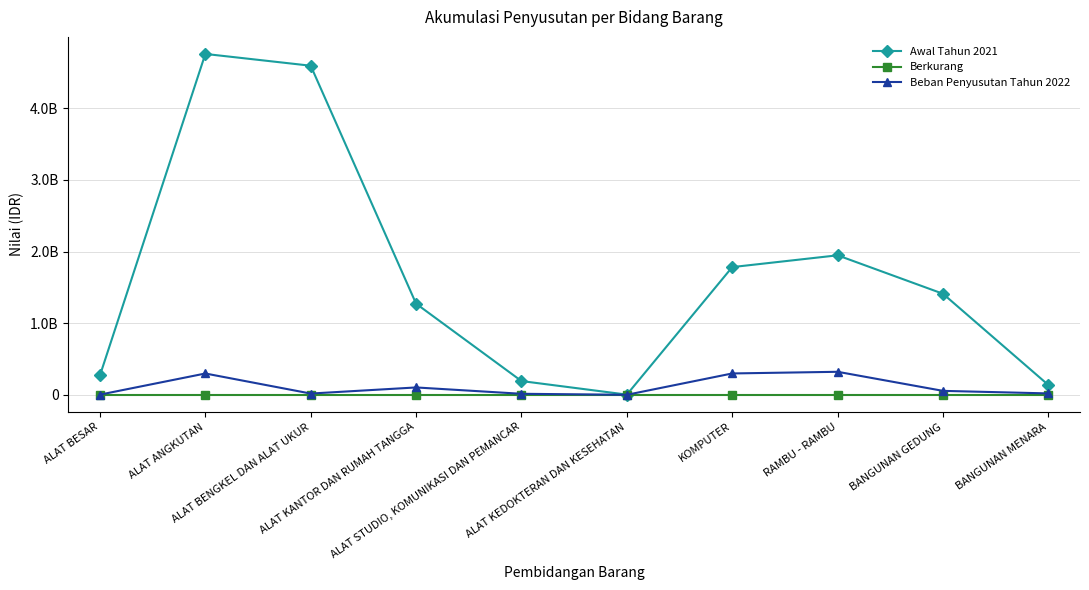

Does the chart have visible grid lines?

Yes